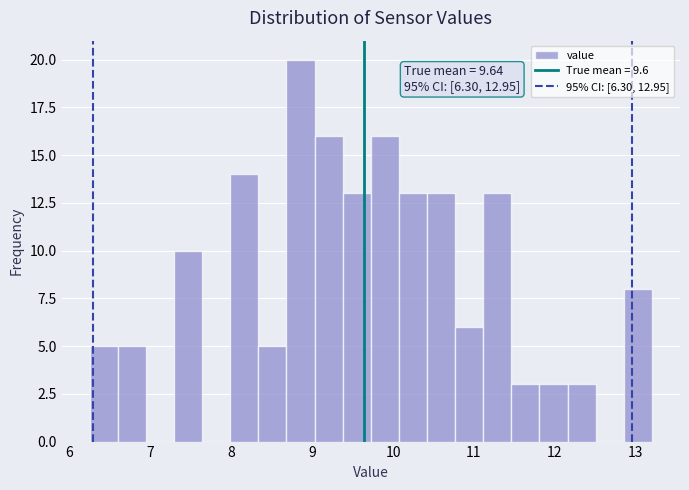

Around what value on the x-axis is the tallest bar? Give the approximate position of its centre, as read against the axis.

8.9